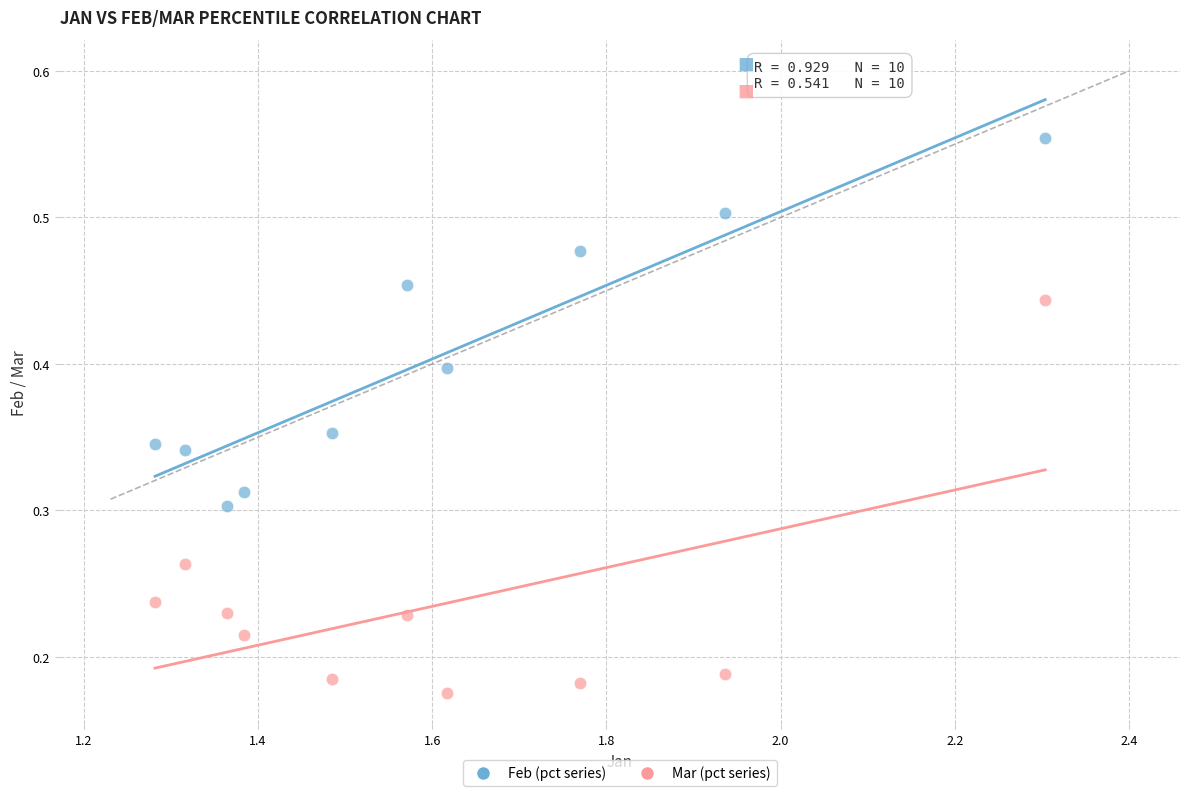

What is the X range (max minus min) for the scatter plot?

1.0